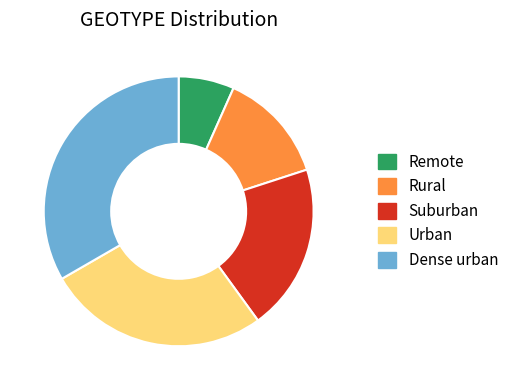

Between Rural and Urban, which is larger?

Urban